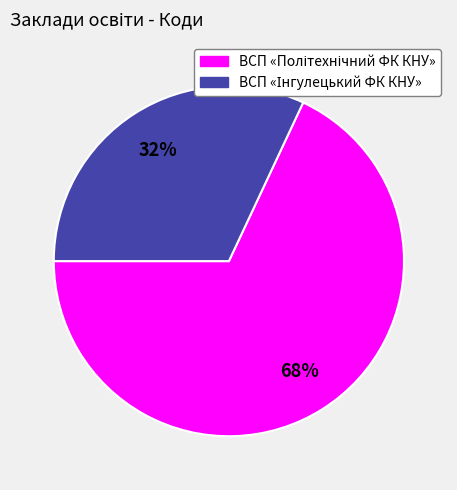

To the nearest percent, what is the average slice percentage?

50%